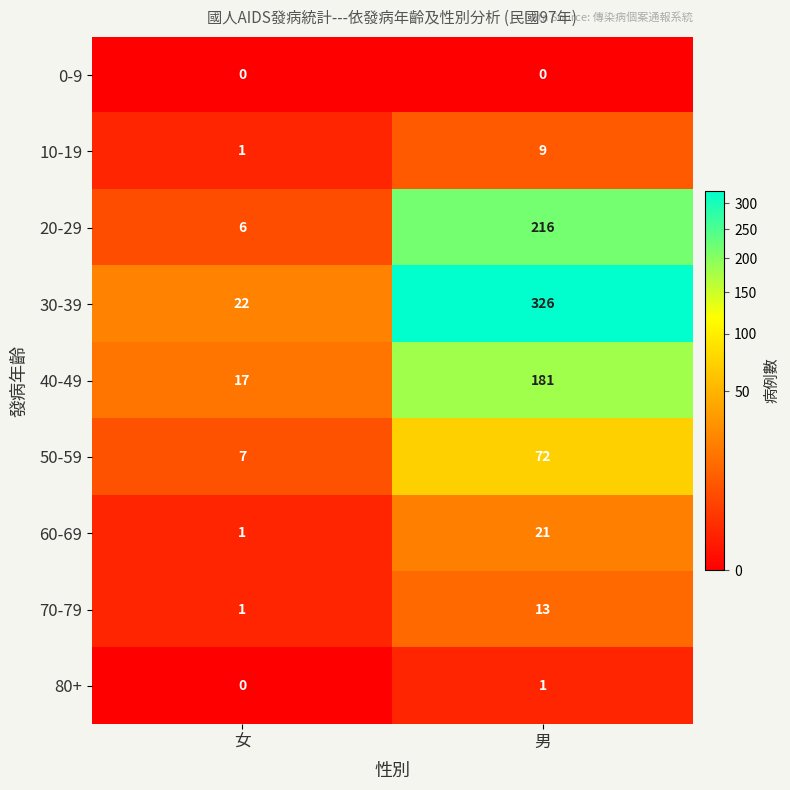

What is the difference between the maximum and minimum values in the 30-39 series?

304